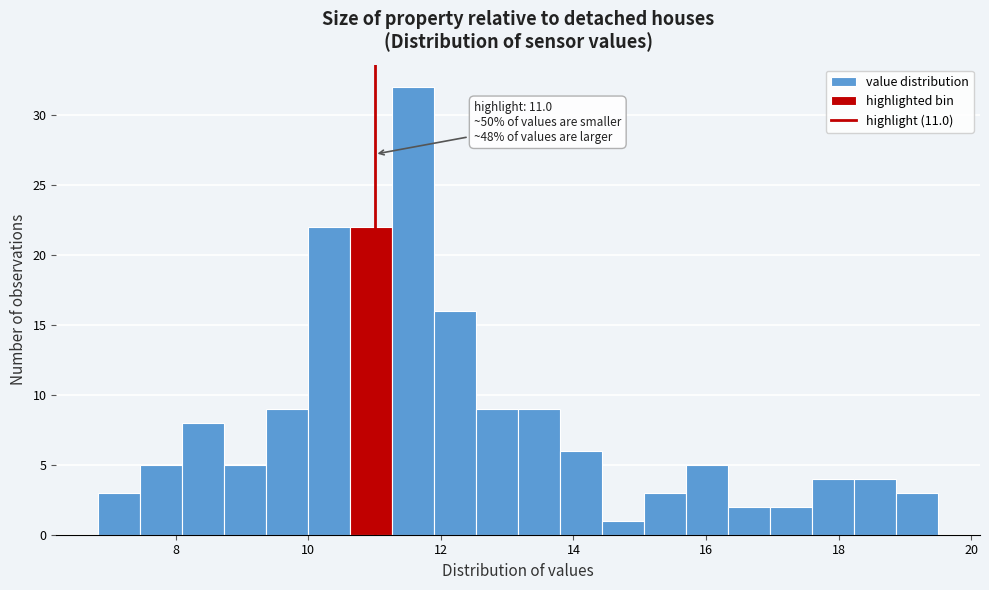

Around what value on the x-axis is the tallest bar? Give the approximate position of its centre, as read against the axis.

11.6